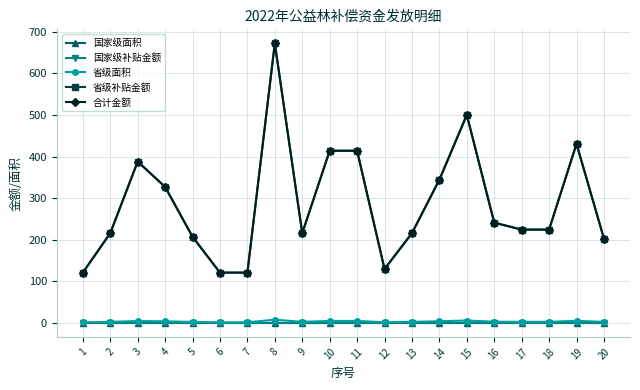

Is this an area chart (filled region under the line)?

No